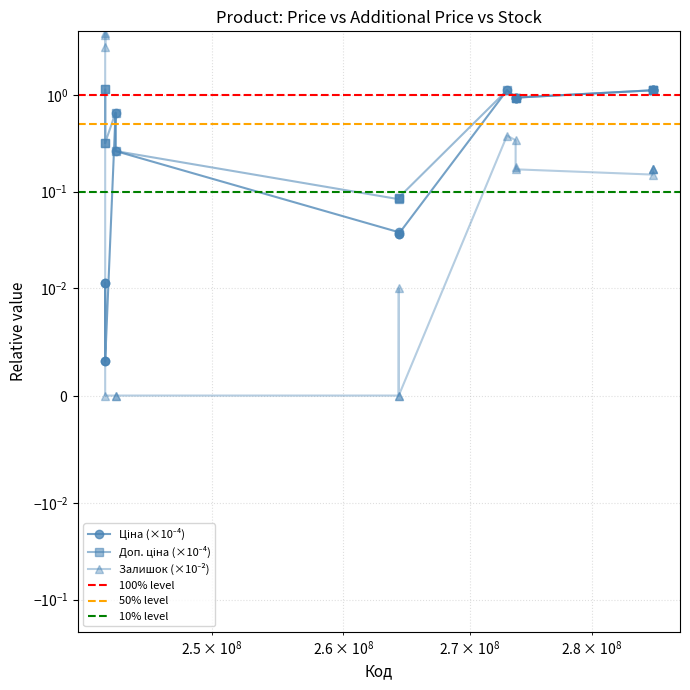

Where is Ціна nearest to the value 0?

242182004